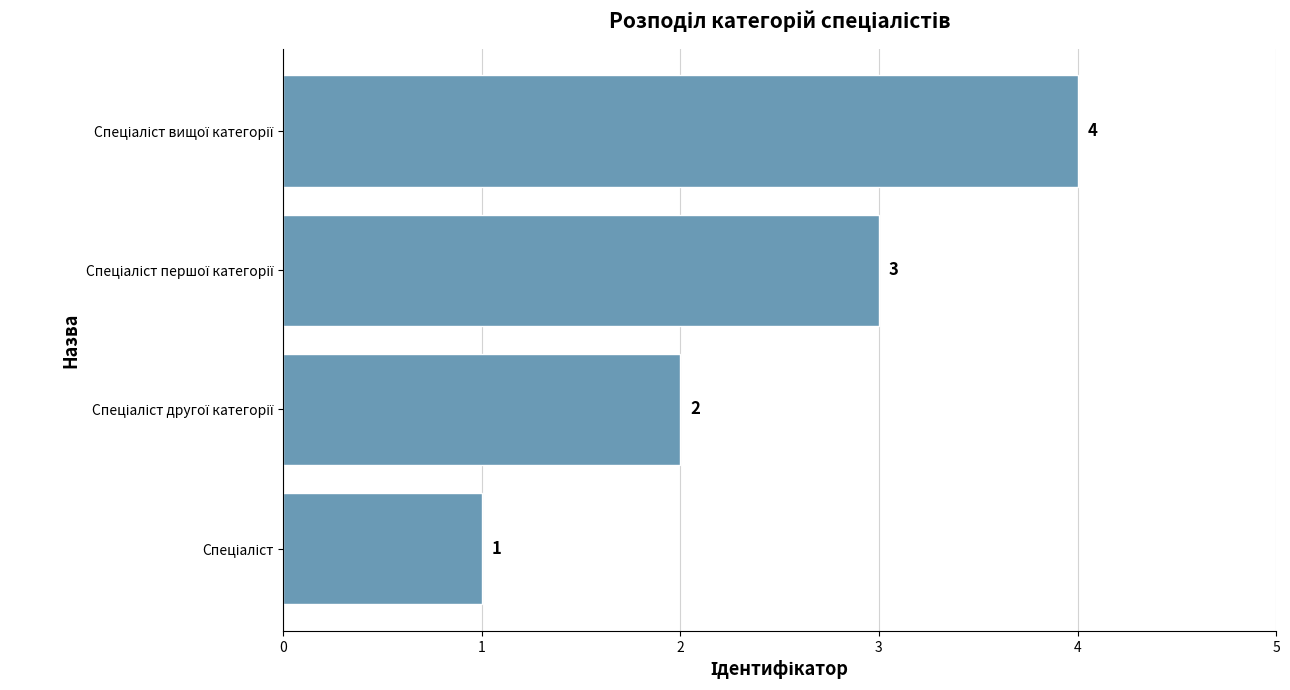

What is the maximum value shown in the chart?

4